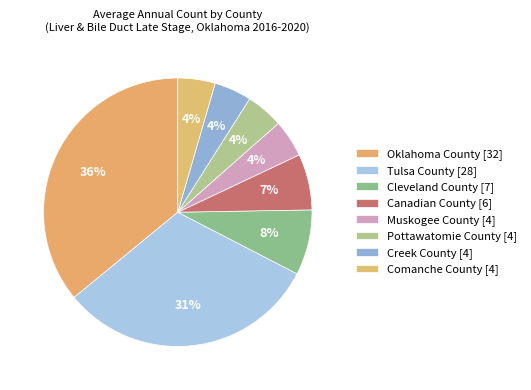

Is the sum of Canadian County and Oklahoma County greater than half?

No